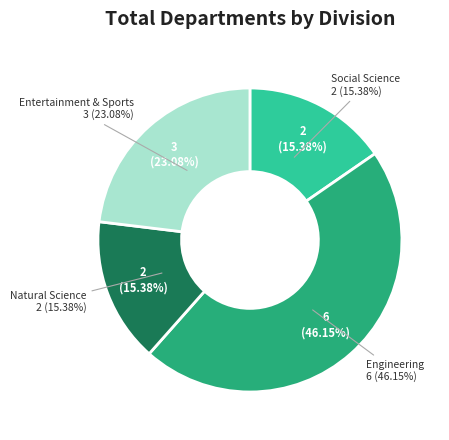

Count the number of slices in the pie.

4